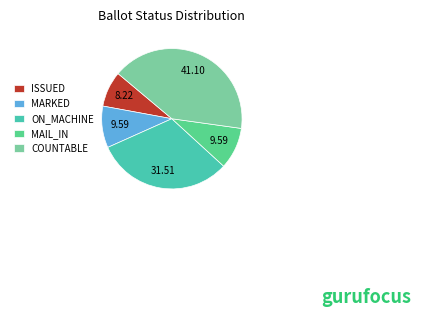

What is the smallest slice in the pie chart?

ISSUED